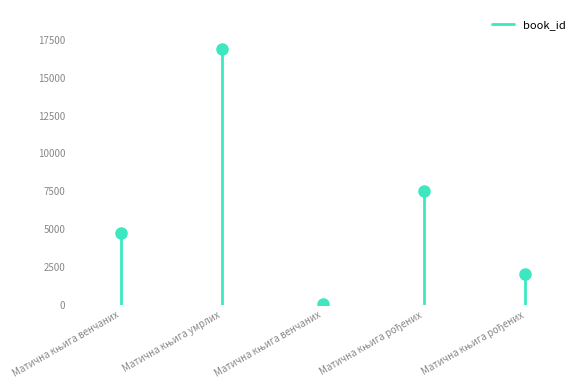

Which has a higher value, Матична књига венчаних or Матична књига венчаних?

Матична књига венчаних